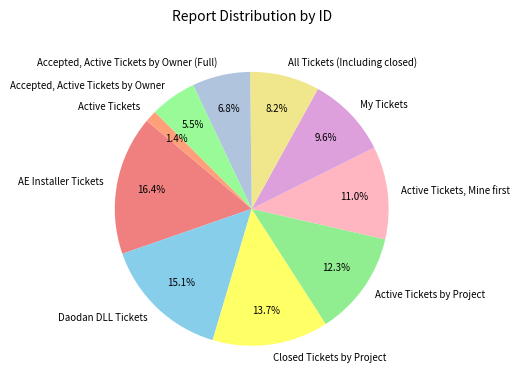

To the nearest percent, what percentage of the pie is Accepted, Active Tickets by Owner (Full)?

7%